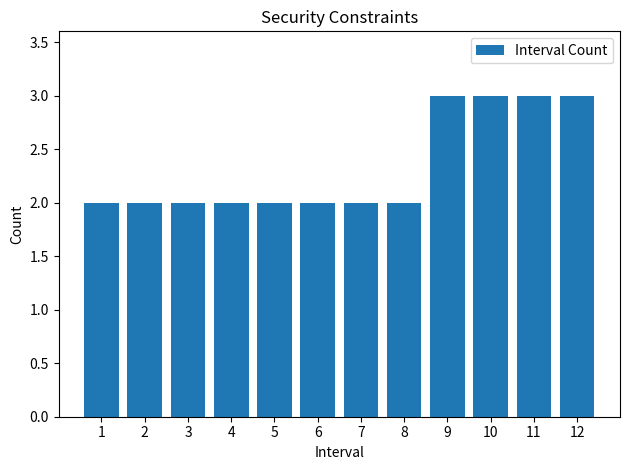

What is the sum of all values?

28